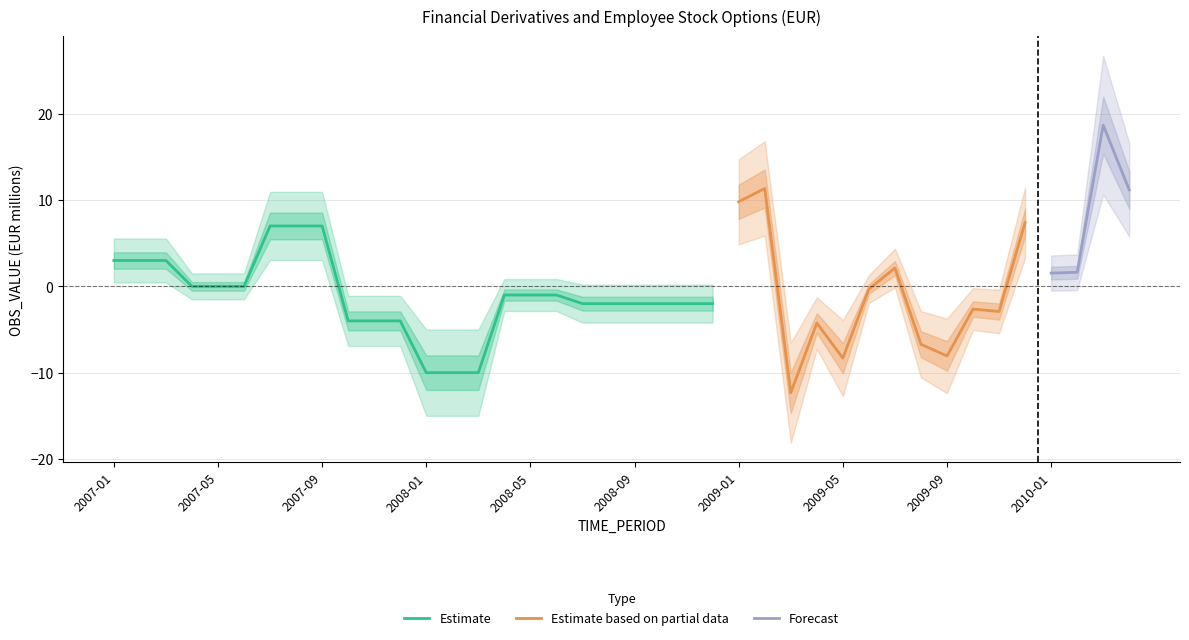

Does the chart display data point markers on the line(s)?

No